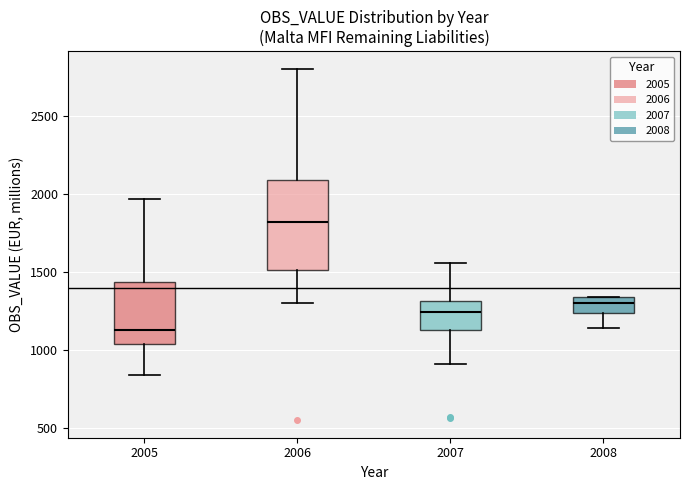

Which box is the tallest, from its lower edge to its upper edge?

2006